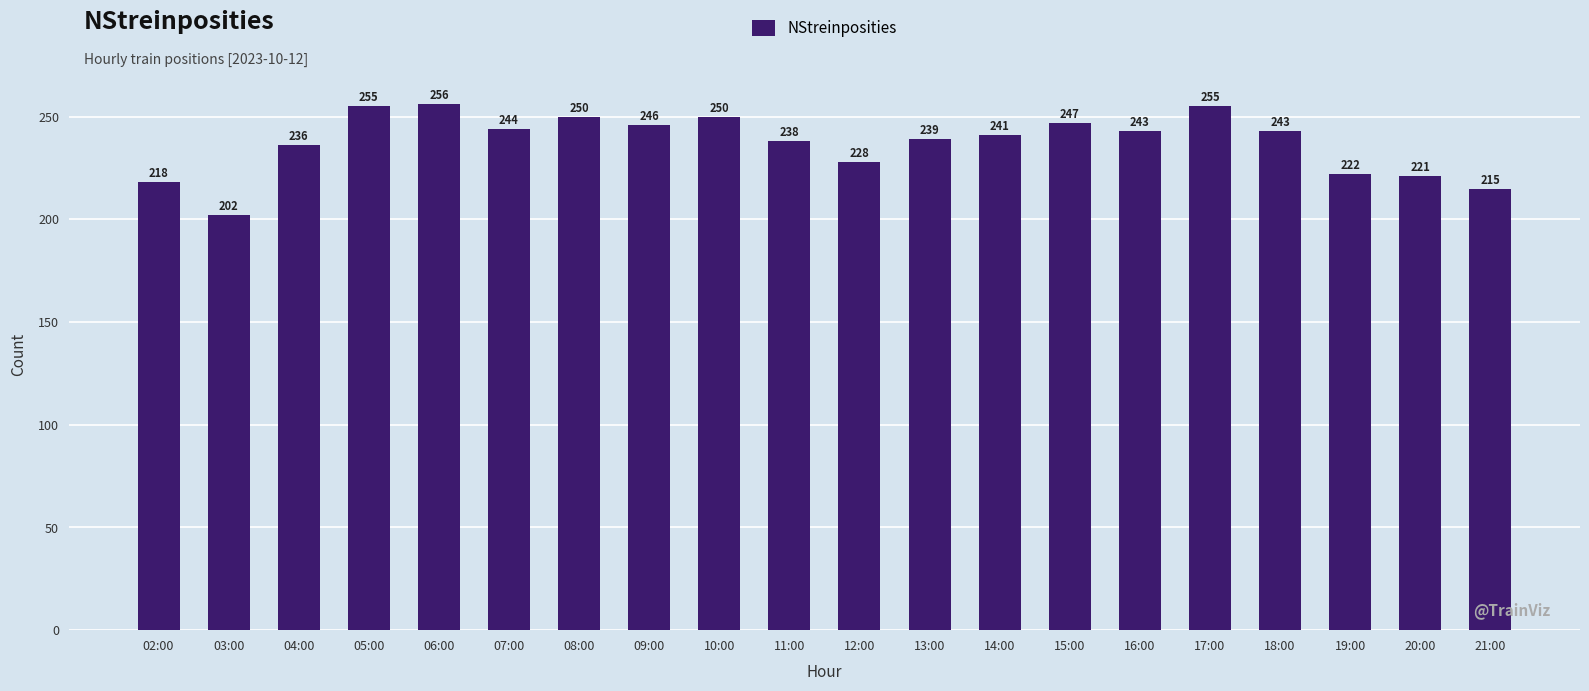

What is the average value?

237